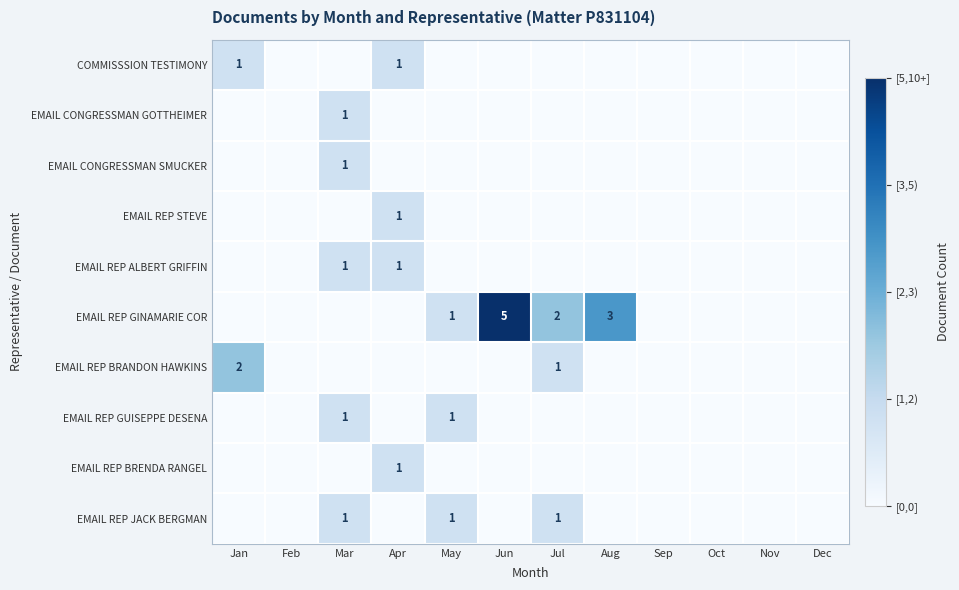

The value of EMAIL REP JACK BERGMAN at Mar is 1. True or false?

True